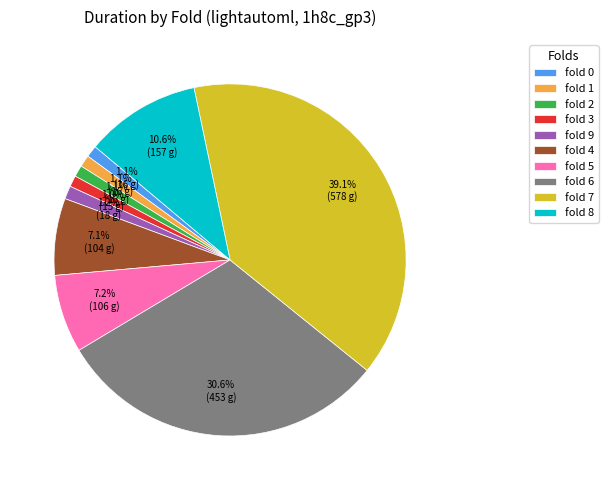

What portion of the pie excludes fold 4?

92.9%